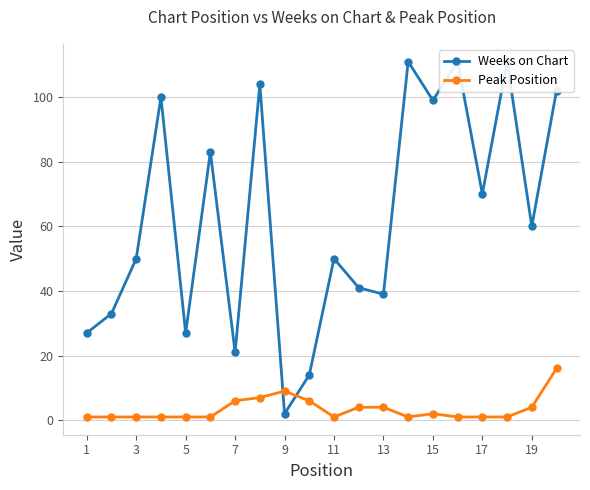

Rank the series by their average value, from lowest to highest.

Peak Position, Weeks on Chart